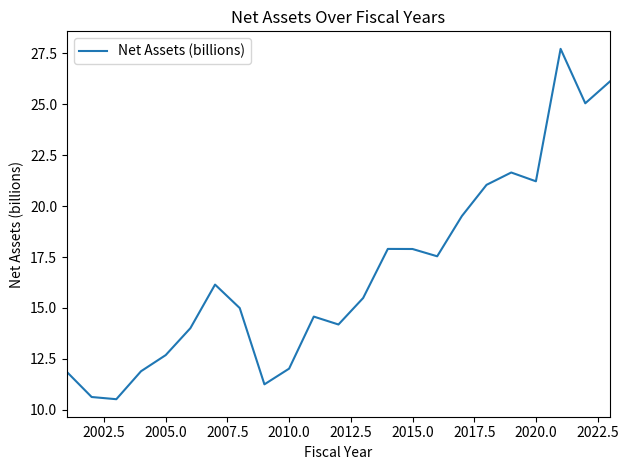

What is the maximum value shown in the chart?

27.7